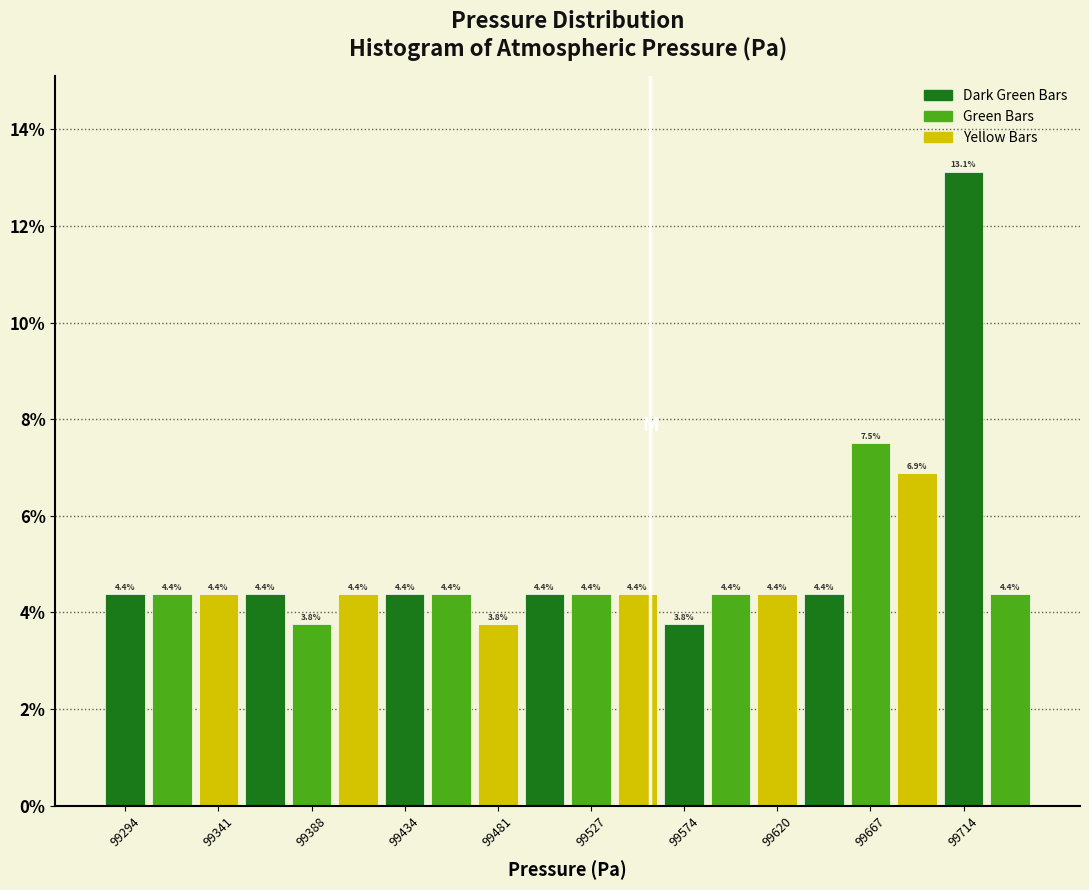

Reading left to right, transcribe this chart: for each bar, give the range it covers on the x-axis and its height. The bar edges are not printed on the chart, so give them approximately, as read against the axis.

99285 to 99305: 4.4
99305 to 99330: 4.4
99330 to 99355: 4.4
99355 to 99375: 4.4
99375 to 99400: 3.8
99400 to 99425: 4.4
99425 to 99445: 4.4
99445 to 99470: 4.4
99470 to 99495: 3.8
99495 to 99515: 4.4
99515 to 99540: 4.4
99540 to 99565: 4.4
99565 to 99585: 3.8
99585 to 99610: 4.4
99610 to 99635: 4.4
99635 to 99655: 4.4
99655 to 99680: 7.5
99680 to 99700: 6.9
99700 to 99725: 13.1
99725 to 99750: 4.4